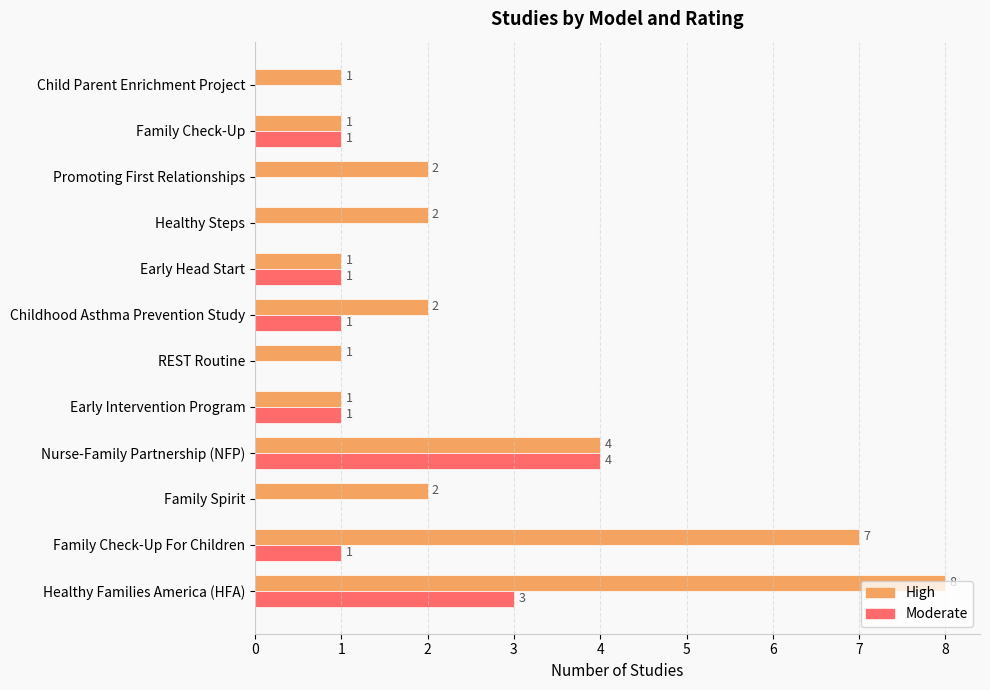

How many values in Moderate are above zero?

7